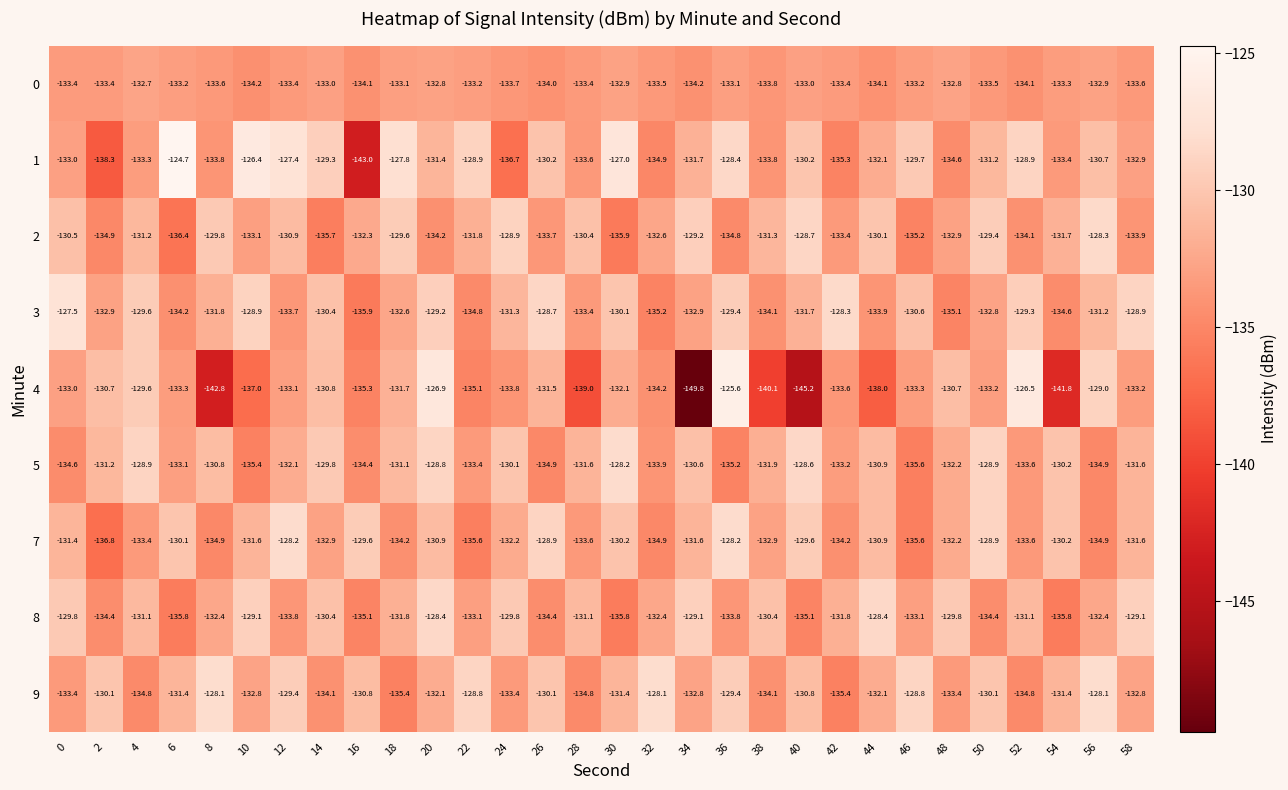

At which category does the chart reach its minimum across all series?

34